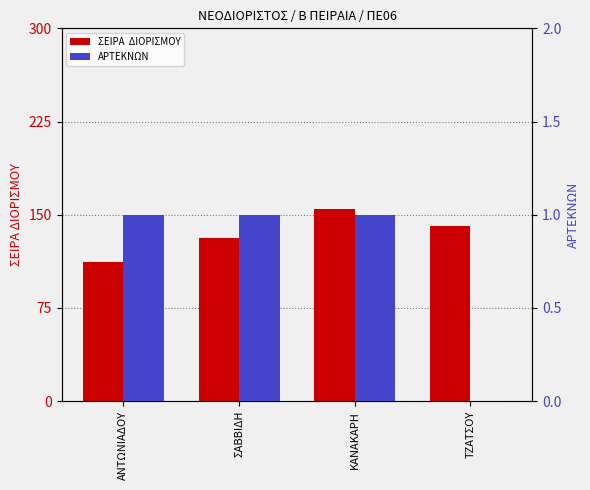

List the series in order of their peak value, lowest first.

ΑΡΤΕΚΝΩΝ, ΣΕΙΡΑ  ΔΙΟΡΙΣΜΟΥ